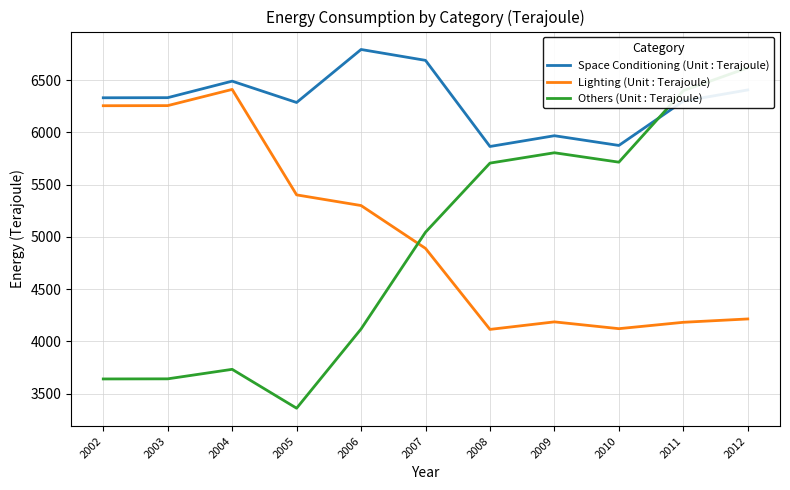

At how many categories does at least one series exceed 4621?

11